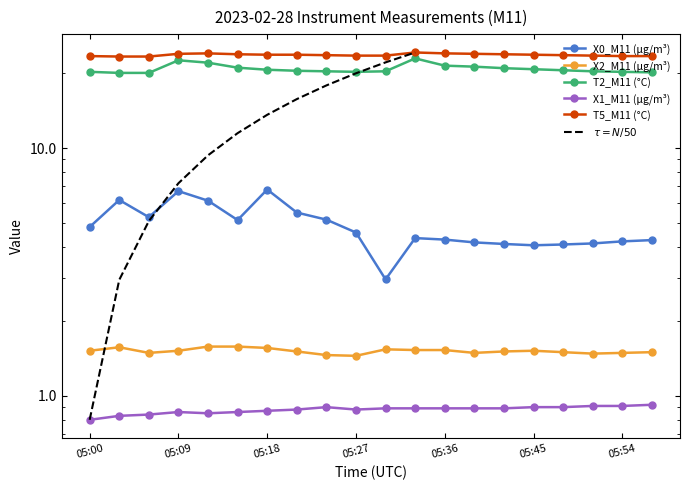

At 05:09, list the series in order from largest to smallest.

T5_M11 (°C), T2_M11 (°C), X0_M11 (μg/m³), X2_M11 (μg/m³), X1_M11 (μg/m³)